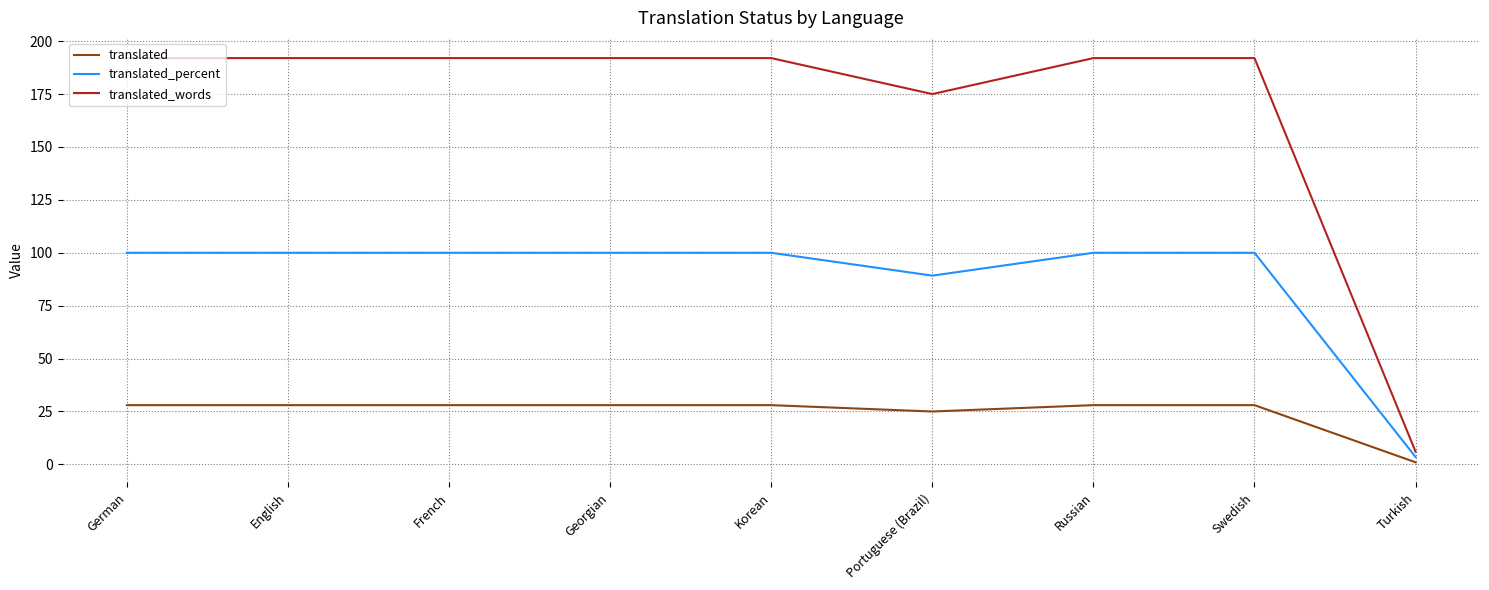

How many values in the translated_words series are below 192?

2